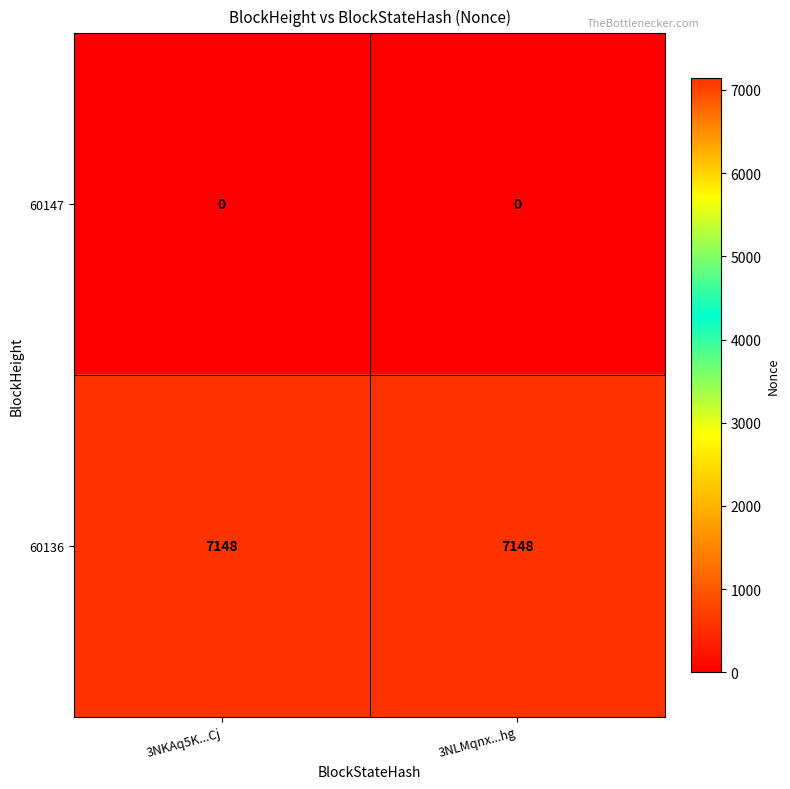

What is the highest value of the 60136 series?

7148